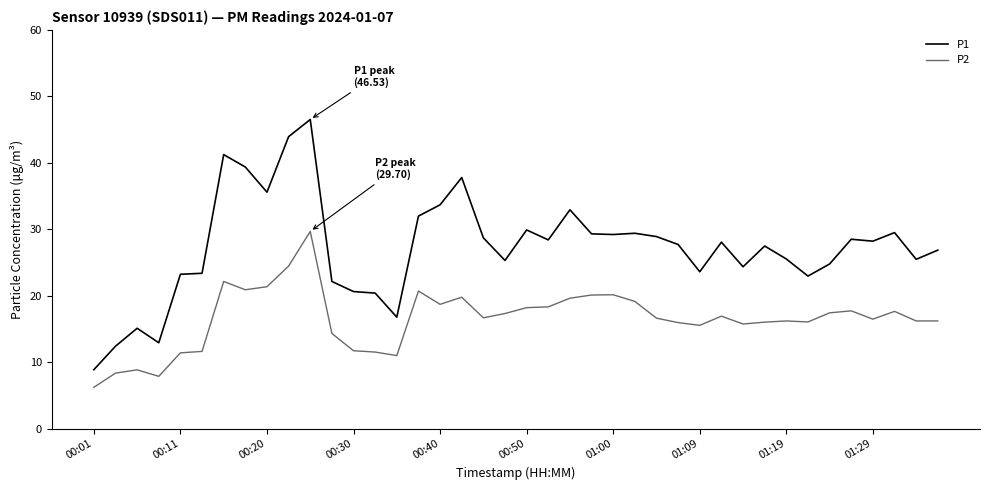

Is this an area chart (filled region under the line)?

No